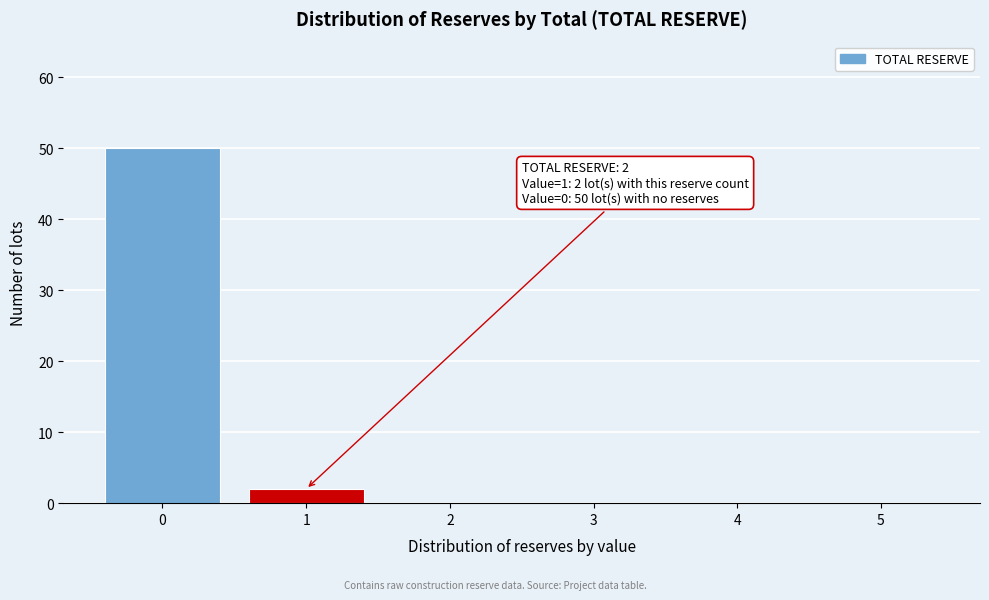

Which range on the x-axis has the tallest bar?

-0.5 to 0.5